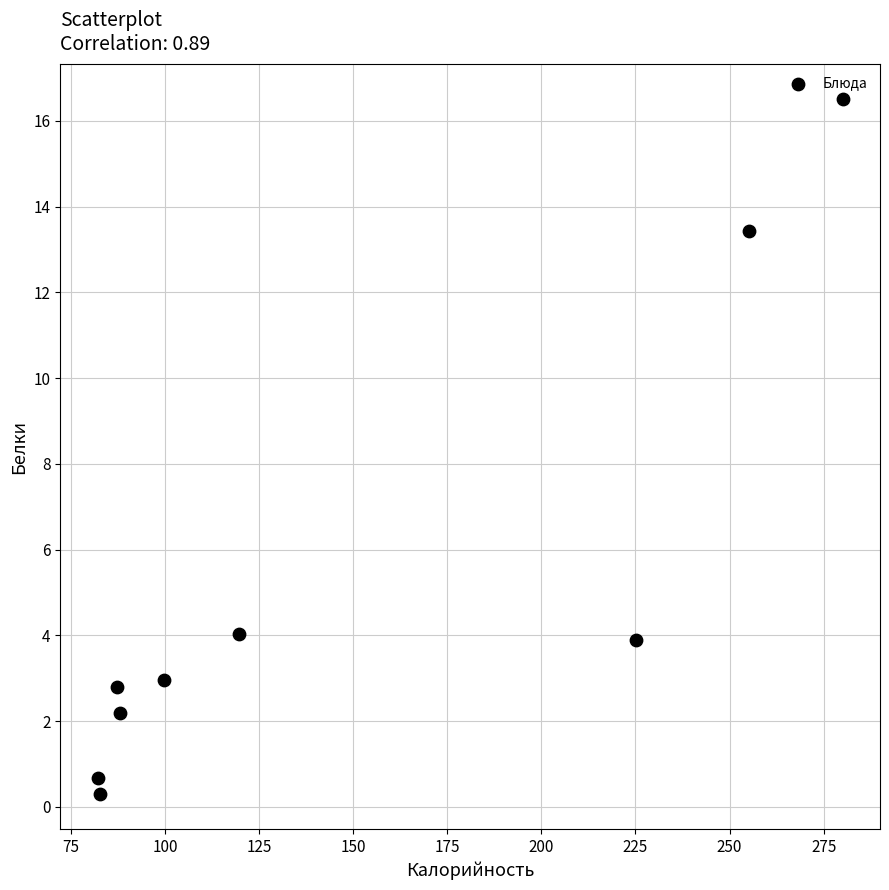

What is the average Y value?

5.2